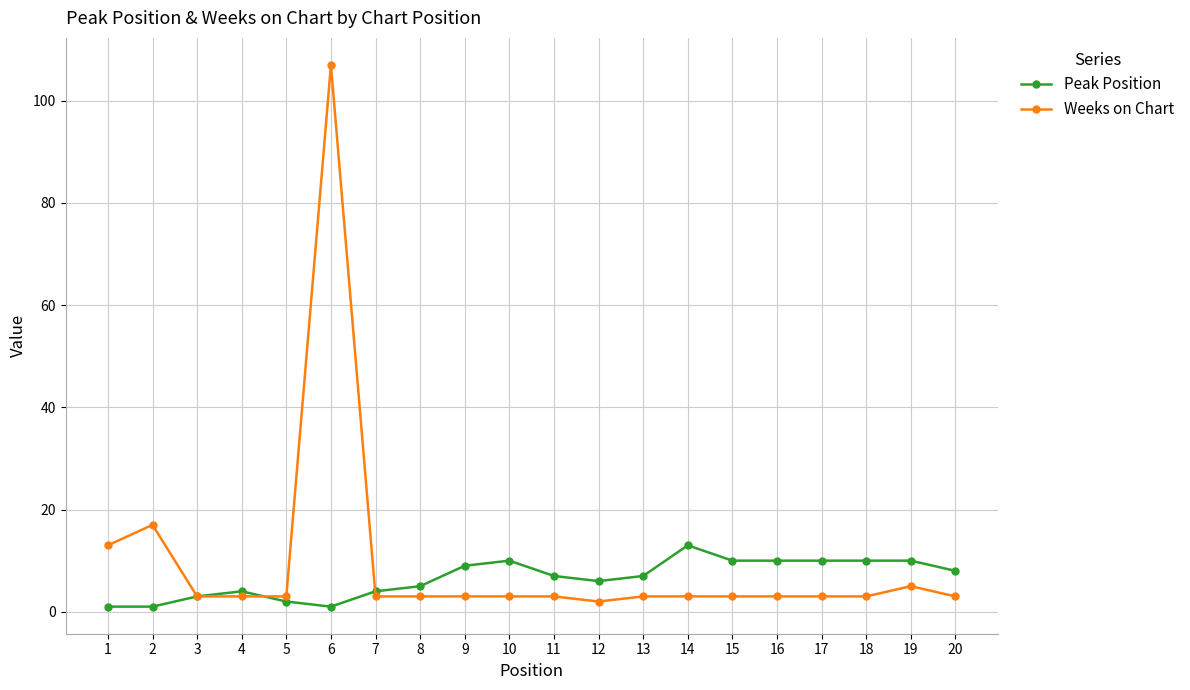

Reading left to right, list all the values displayed in this chart.

Peak Position: 1=1	2=1	3=3	4=4	5=2	6=1	7=4	8=5	9=9	10=10	11=7	12=6	13=7	14=13	15=10	16=10	17=10	18=10	19=10	20=8
Weeks on Chart: 1=13	2=17	3=3	4=3	5=3	6=107	7=3	8=3	9=3	10=3	11=3	12=2	13=3	14=3	15=3	16=3	17=3	18=3	19=5	20=3